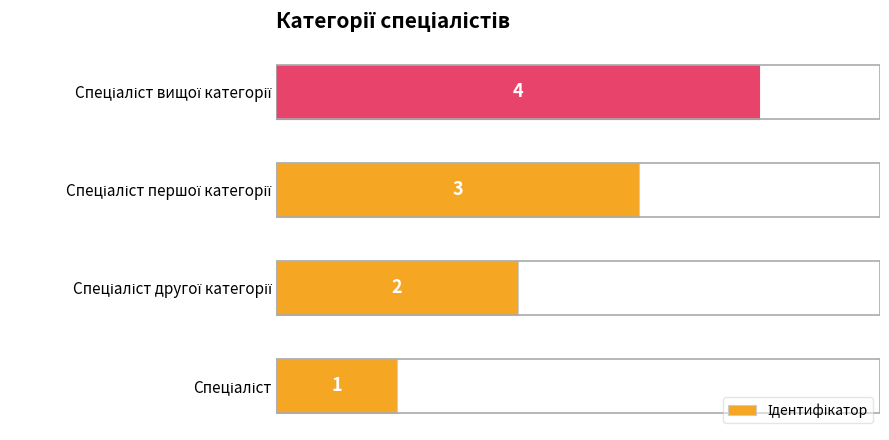

What is the sum of all values?

10